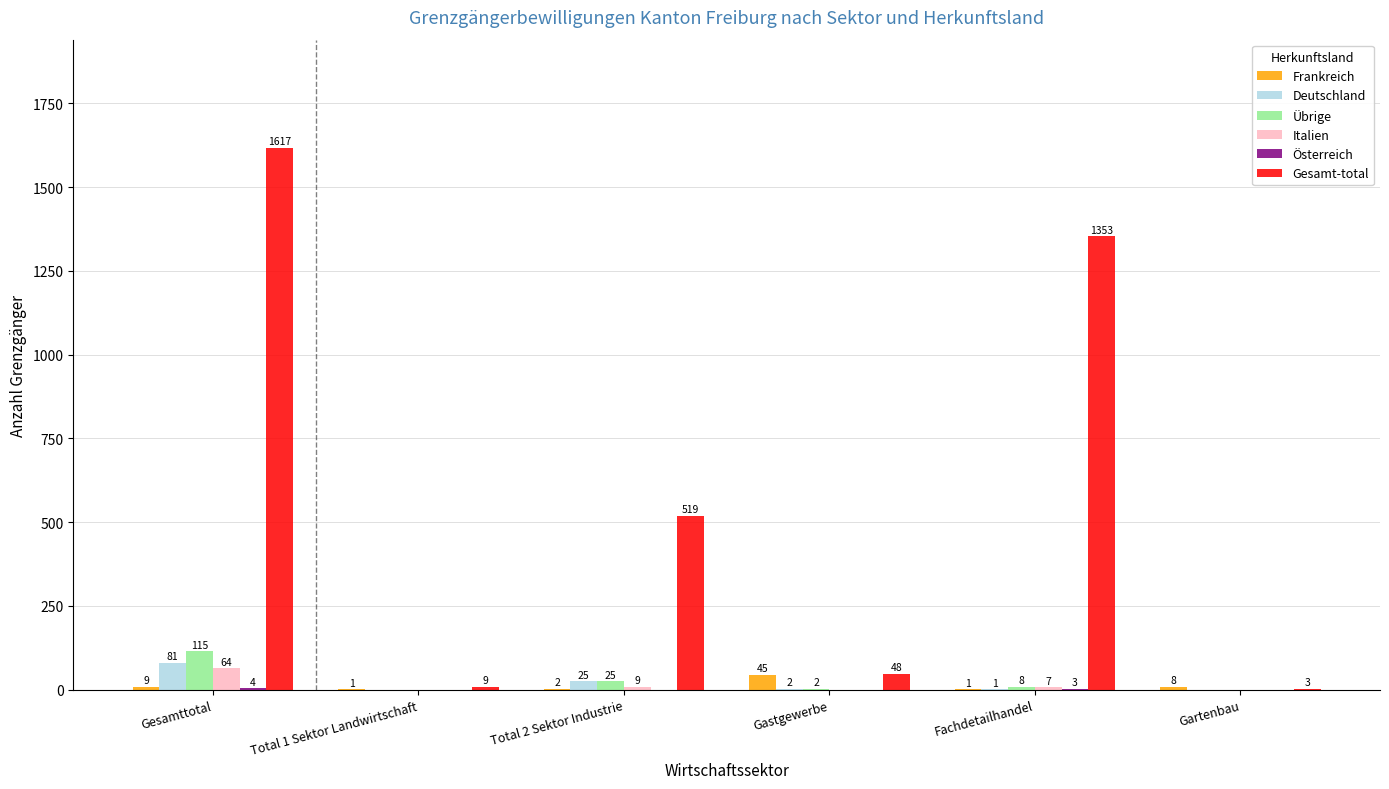

Which series has the largest total across all categories?

Gesamt-total